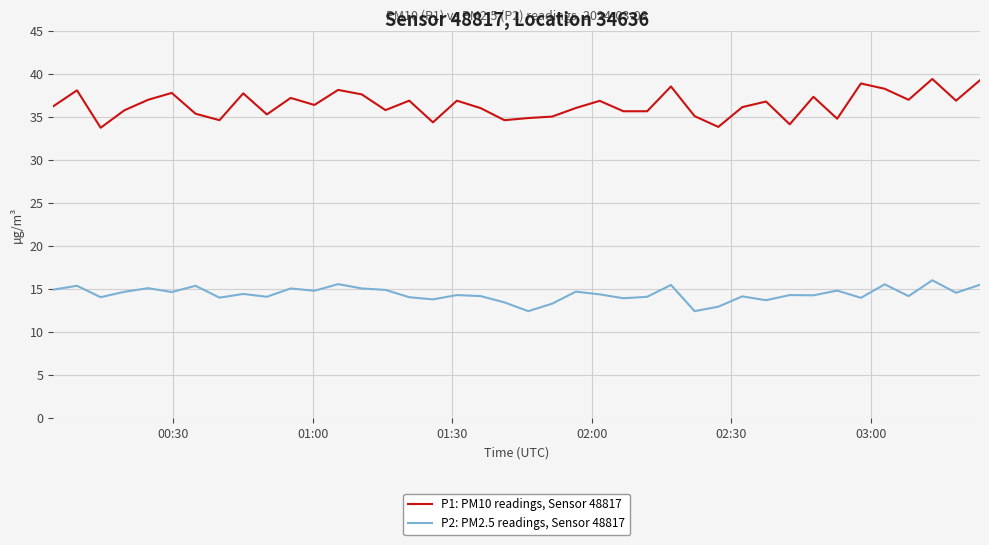

In P2: PM2.5 readings, Sensor 48817, how many points are lower than both neighbors (excluding endpoints)?

14